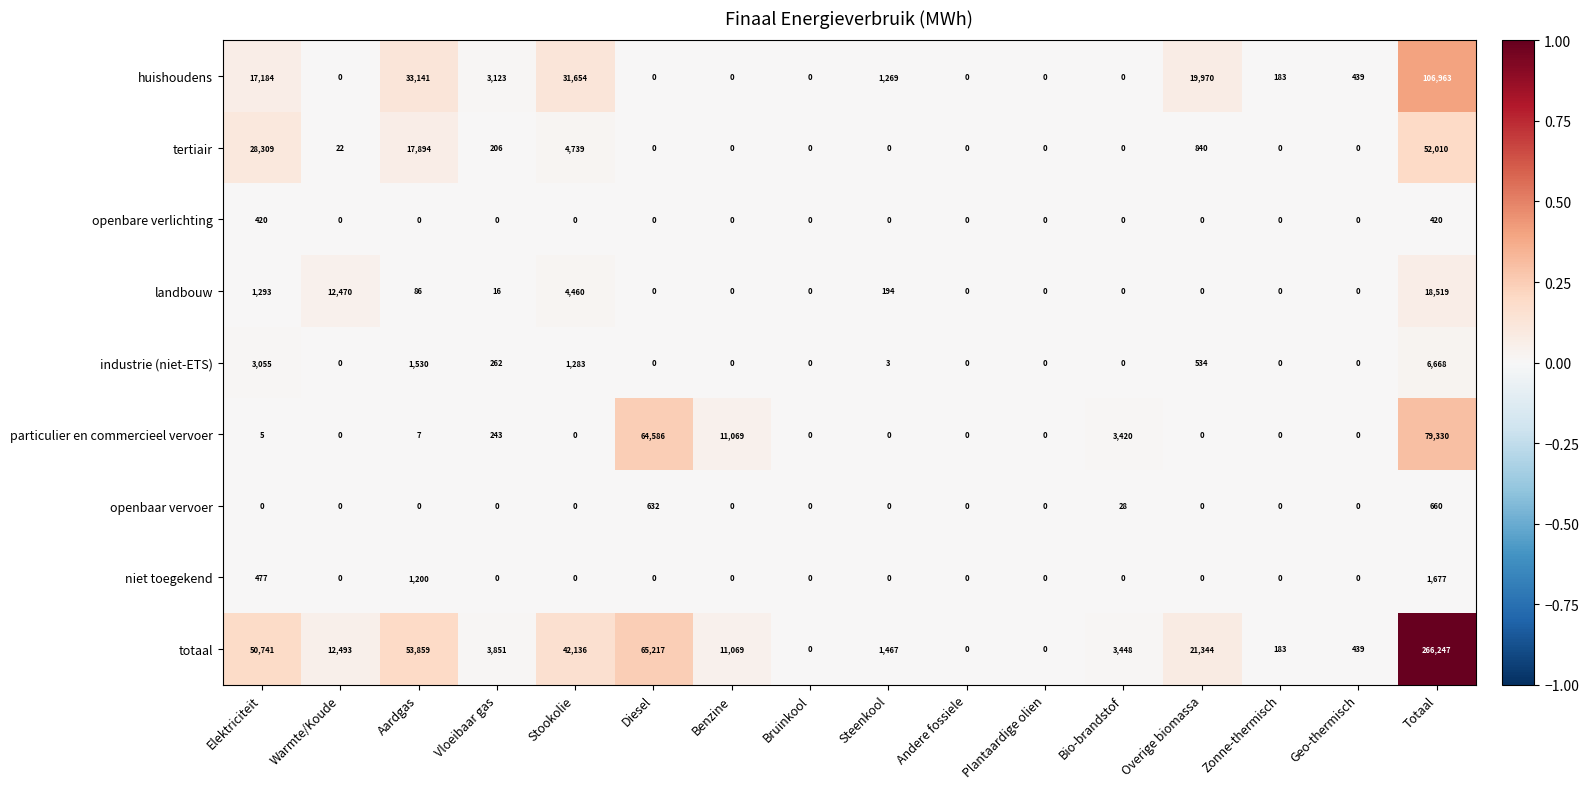

What is the difference between the maximum and minimum values in the particulier en commercieel vervoer series?

79330